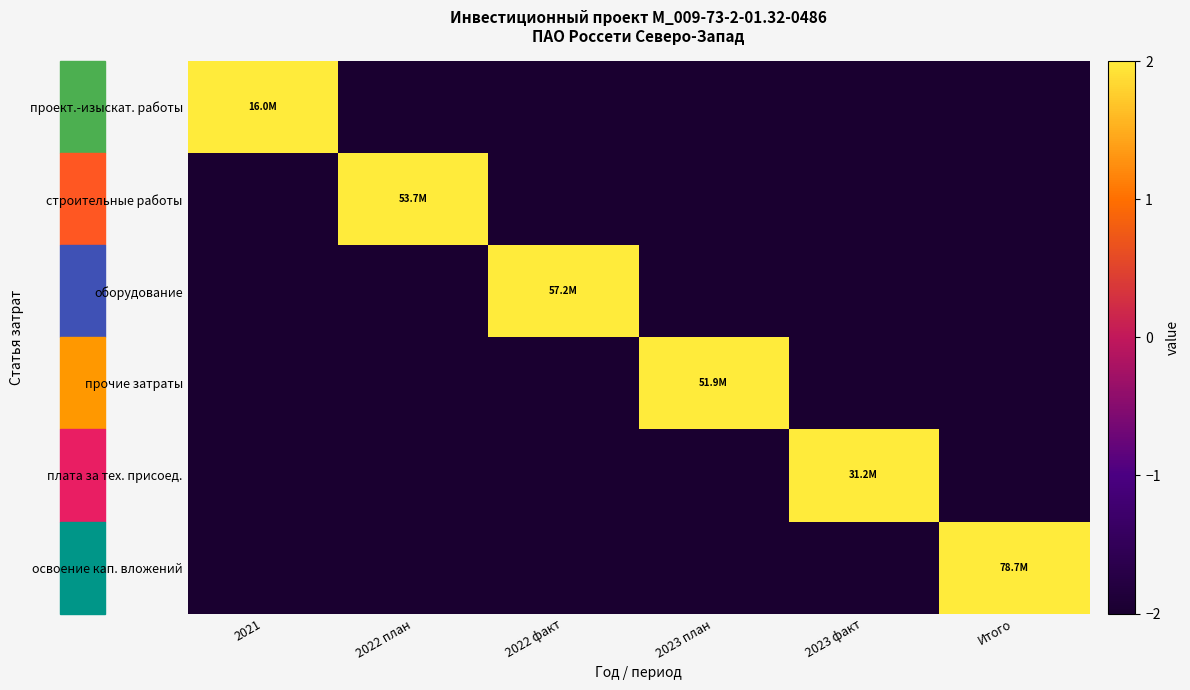

Rank the series at 2022 план from lowest to highest value.

проект.-изыскат. работы, оборудование, прочие затраты, плата за тех. присоед., освоение кап. вложений, строительные работы